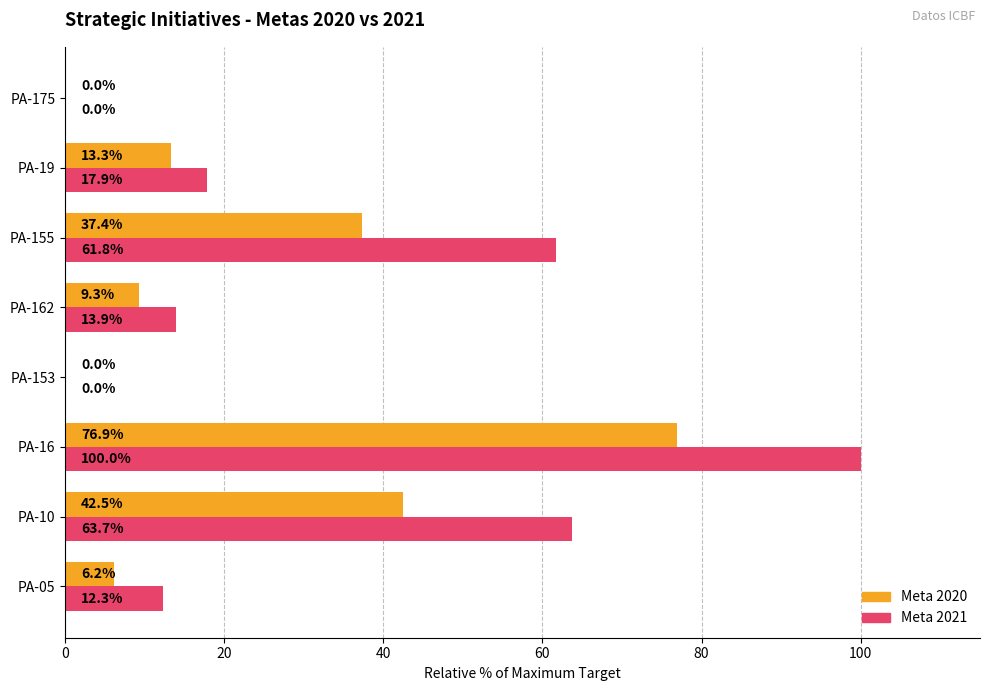

Is the value of Meta 2020 at PA-162 greater than the value of Meta 2021 at PA-16?

No